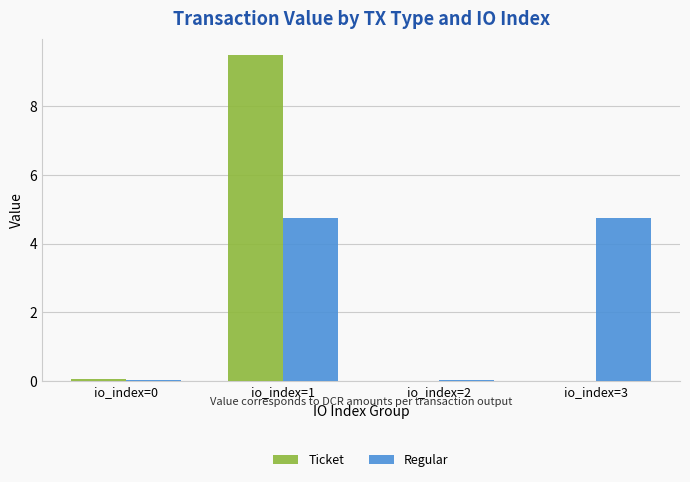

At which label does Regular first exceed 4?

io_index=1